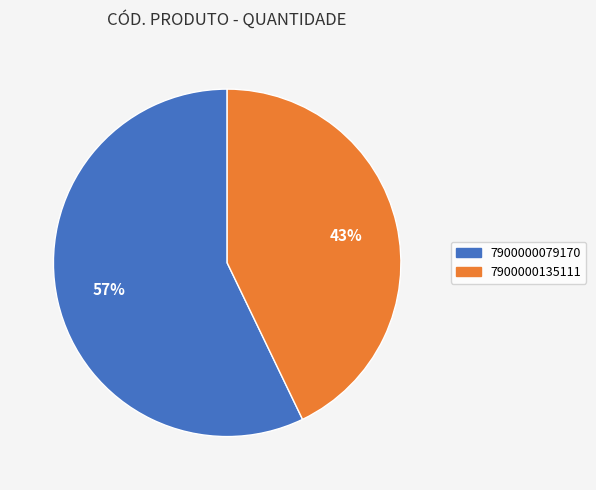

Which slice represents more than half of the pie?

7900000079170